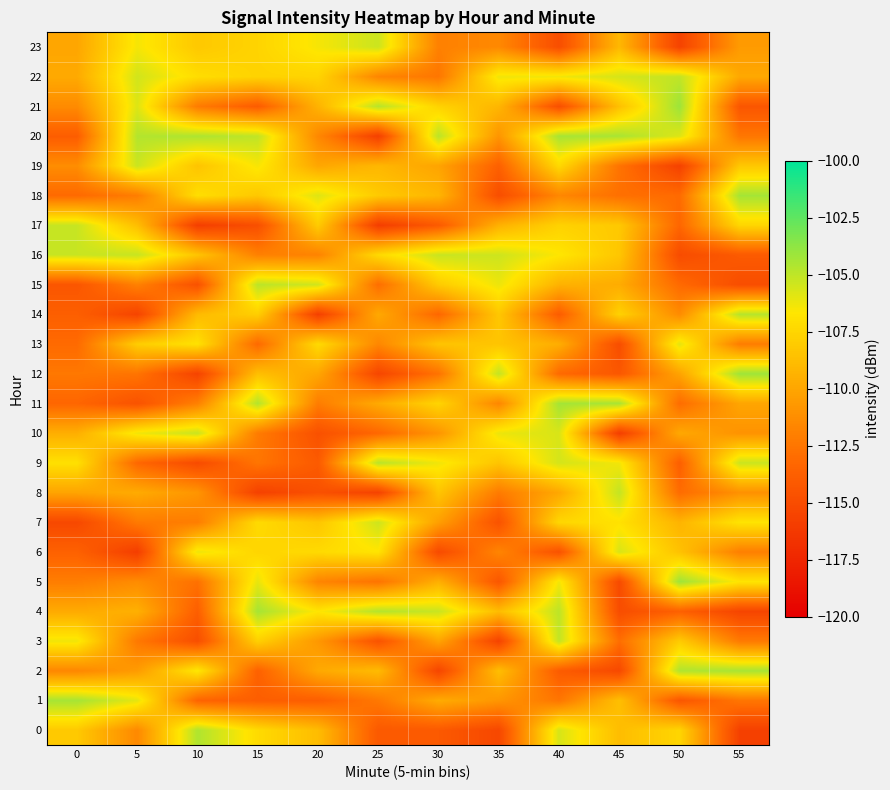

Reading left to right, extract all data points from this chart.

0: 0=-108.2	5=-111.5	10=-104.6	15=-107.2	20=-108.8	25=-114.1	30=-114.1	35=-115.3	40=-105.6	45=-108.8	50=-107.5	55=-115.8
1: 0=-104.4	5=-106.0	10=-113.5	15=-113.8	20=-113.8	25=-112.3	30=-109.7	35=-110.8	40=-112.5	45=-108.7	50=-114.3	55=-112.5
2: 0=-111.6	5=-110.5	10=-106.6	15=-113.6	20=-109.8	25=-108.9	30=-115.4	35=-108.7	40=-114.0	45=-115.2	50=-104.6	55=-104.4
3: 0=-106.3	5=-112.3	10=-114.8	15=-107.8	20=-110.7	25=-114.5	30=-110.1	35=-115.6	40=-105.1	45=-112.9	50=-108.0	55=-112.3
4: 0=-109.8	5=-109.4	10=-113.8	15=-104.4	20=-106.7	25=-104.7	30=-105.3	35=-108.8	40=-104.9	45=-114.9	50=-113.6	55=-115.5
5: 0=-112.1	5=-111.3	10=-112.7	15=-106.1	20=-111.7	25=-112.6	30=-109.5	35=-114.3	40=-106.4	45=-115.1	50=-104.2	55=-106.7
6: 0=-113.6	5=-115.9	10=-106.2	15=-107.5	20=-107.3	25=-106.7	30=-115.1	35=-111.7	40=-114.6	45=-105.6	50=-108.5	55=-112.0
7: 0=-115.2	5=-112.3	10=-112.1	15=-107.2	20=-108.3	25=-105.4	30=-110.3	35=-114.6	40=-107.4	45=-106.9	50=-109.3	55=-106.7
8: 0=-110.1	5=-109.7	10=-110.9	15=-115.7	20=-114.7	25=-115.6	30=-108.4	35=-112.2	40=-109.9	45=-105.1	50=-113.0	55=-111.1
9: 0=-106.9	5=-113.3	10=-115.1	15=-112.5	20=-114.1	25=-104.8	30=-106.3	35=-108.4	40=-105.5	45=-106.4	50=-113.8	55=-105.3
10: 0=-109.5	5=-106.3	10=-105.2	15=-112.2	20=-114.7	25=-113.3	30=-110.9	35=-106.2	40=-105.7	45=-115.9	50=-109.9	55=-111.0
11: 0=-113.3	5=-114.6	10=-111.9	15=-104.7	20=-112.1	25=-109.8	30=-107.6	35=-111.6	40=-104.3	45=-104.5	50=-113.0	55=-110.0
12: 0=-112.4	5=-112.6	10=-115.6	15=-108.7	20=-110.0	25=-115.4	30=-112.7	35=-105.1	40=-113.1	45=-114.3	50=-110.1	55=-104.2
13: 0=-113.1	5=-107.9	10=-106.9	15=-113.1	20=-107.3	25=-111.6	30=-108.4	35=-108.4	40=-109.6	45=-114.9	50=-106.0	55=-112.2
14: 0=-113.8	5=-115.5	10=-108.9	15=-107.9	20=-115.8	25=-109.9	30=-113.3	35=-108.3	40=-113.9	45=-107.7	50=-111.4	55=-104.8
15: 0=-114.3	5=-111.9	10=-114.6	15=-104.9	20=-105.5	25=-112.9	30=-108.1	35=-106.2	40=-109.3	45=-109.6	50=-113.1	55=-114.9
16: 0=-105.2	5=-105.2	10=-108.4	15=-111.9	20=-111.8	25=-107.3	30=-105.2	35=-105.4	40=-106.6	45=-108.3	50=-115.0	55=-114.1
17: 0=-105.2	5=-108.7	10=-115.9	15=-114.8	20=-108.0	25=-115.9	30=-114.1	35=-109.4	40=-107.7	45=-108.2	50=-113.3	55=-107.5
18: 0=-113.2	5=-112.1	10=-107.0	15=-108.2	20=-105.8	25=-108.1	30=-109.2	35=-114.9	40=-111.6	45=-112.8	50=-113.1	55=-104.3
19: 0=-111.3	5=-105.3	10=-108.4	15=-106.5	20=-110.0	25=-109.1	30=-110.1	35=-113.7	40=-107.3	45=-112.6	50=-115.7	55=-108.3
20: 0=-113.9	5=-104.7	10=-104.6	15=-105.0	20=-111.6	25=-115.8	30=-104.9	35=-110.9	40=-104.4	45=-104.4	50=-105.8	55=-112.5
21: 0=-111.4	5=-105.8	10=-112.2	15=-114.0	20=-109.3	25=-104.8	30=-107.6	35=-109.2	40=-114.8	45=-108.6	50=-104.1	55=-114.3
22: 0=-109.8	5=-105.5	10=-107.1	15=-107.6	20=-107.6	25=-111.7	30=-112.5	35=-106.3	40=-106.3	45=-105.6	50=-105.0	55=-109.9
23: 0=-110.0	5=-106.4	10=-108.2	15=-107.6	20=-106.5	25=-105.3	30=-111.9	35=-111.5	40=-114.9	45=-109.1	50=-115.6	55=-110.6